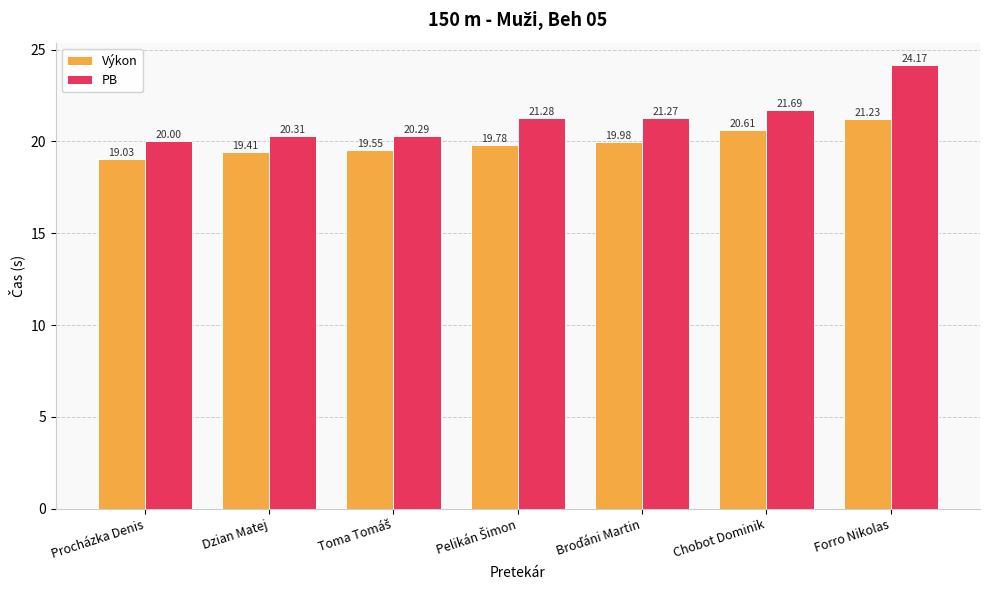

At which category does the chart reach its peak across all series?

Forro Nikolas